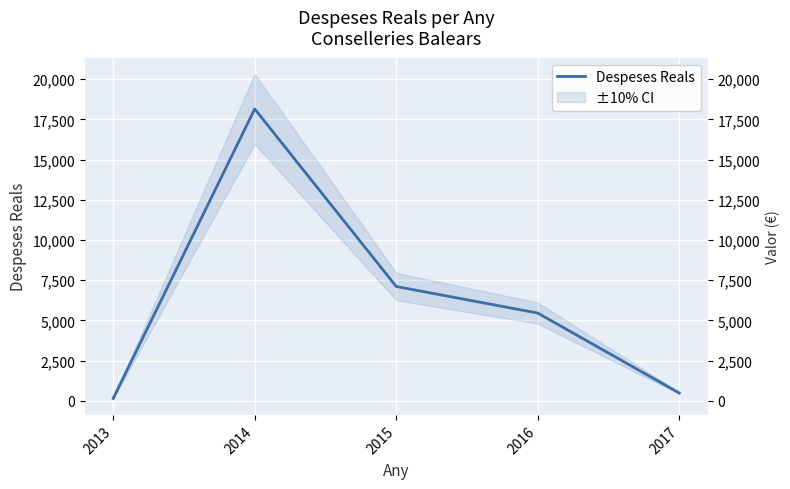

Where is the first local maximum?

2014